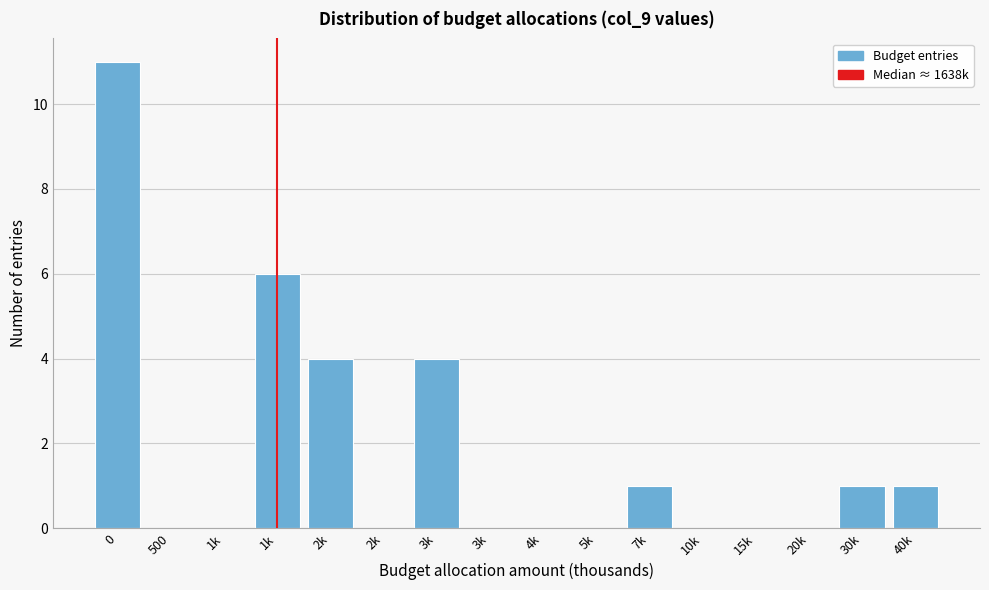

How many series are shown in this chart?

1